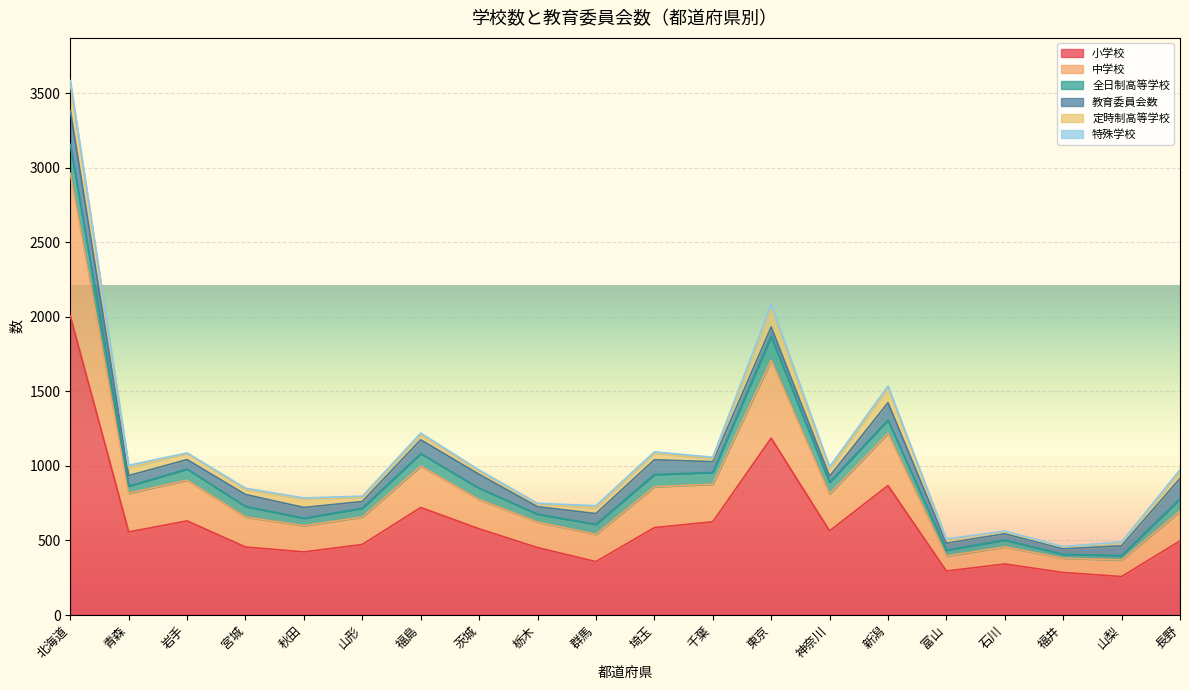

What is the maximum value shown in the chart?

2006